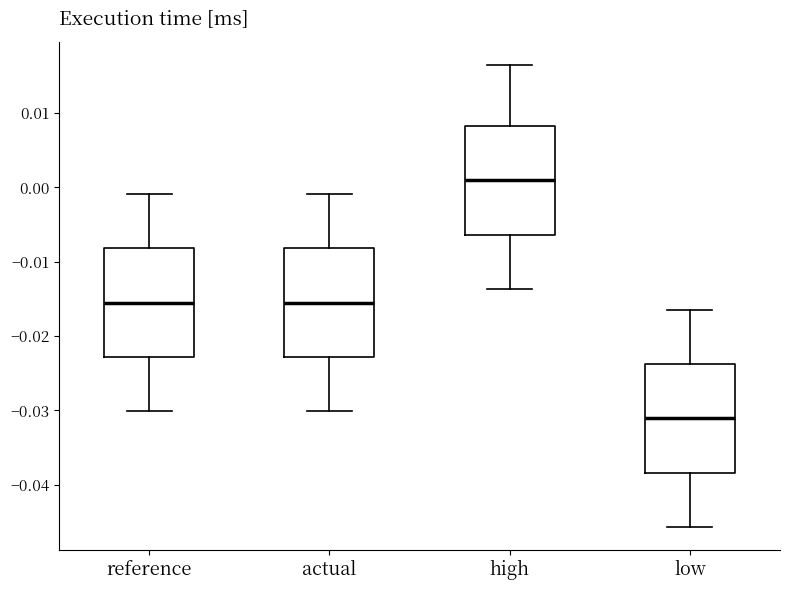

Reading left to right, transcribe this box plot: for each box, give where its median line is, the range the box spans, and where its two whiskers end, as read against the y-axis. The values are not printed on the chart, so give them approximately, as read against the axis.

reference: median -0.016, box -0.023 to -0.008, whiskers -0.030 to -0.001
actual: median -0.016, box -0.023 to -0.008, whiskers -0.030 to -0.001
high: median 0.001, box -0.006 to 0.008, whiskers -0.014 to 0.016
low: median -0.031, box -0.038 to -0.024, whiskers -0.046 to -0.016